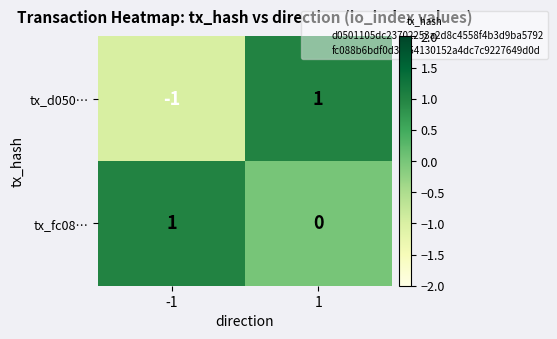

Which series changed the most between -1 and 1?

tx_d050…